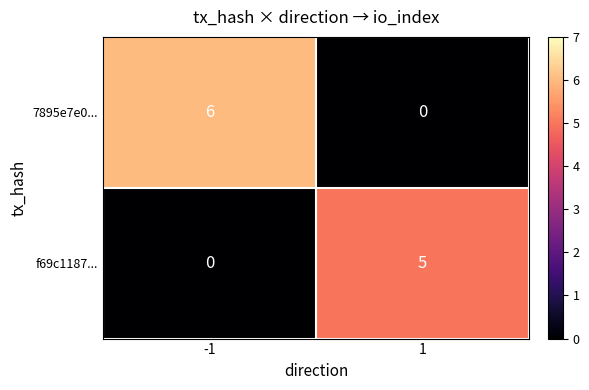

How many distinct data groups are displayed?

2